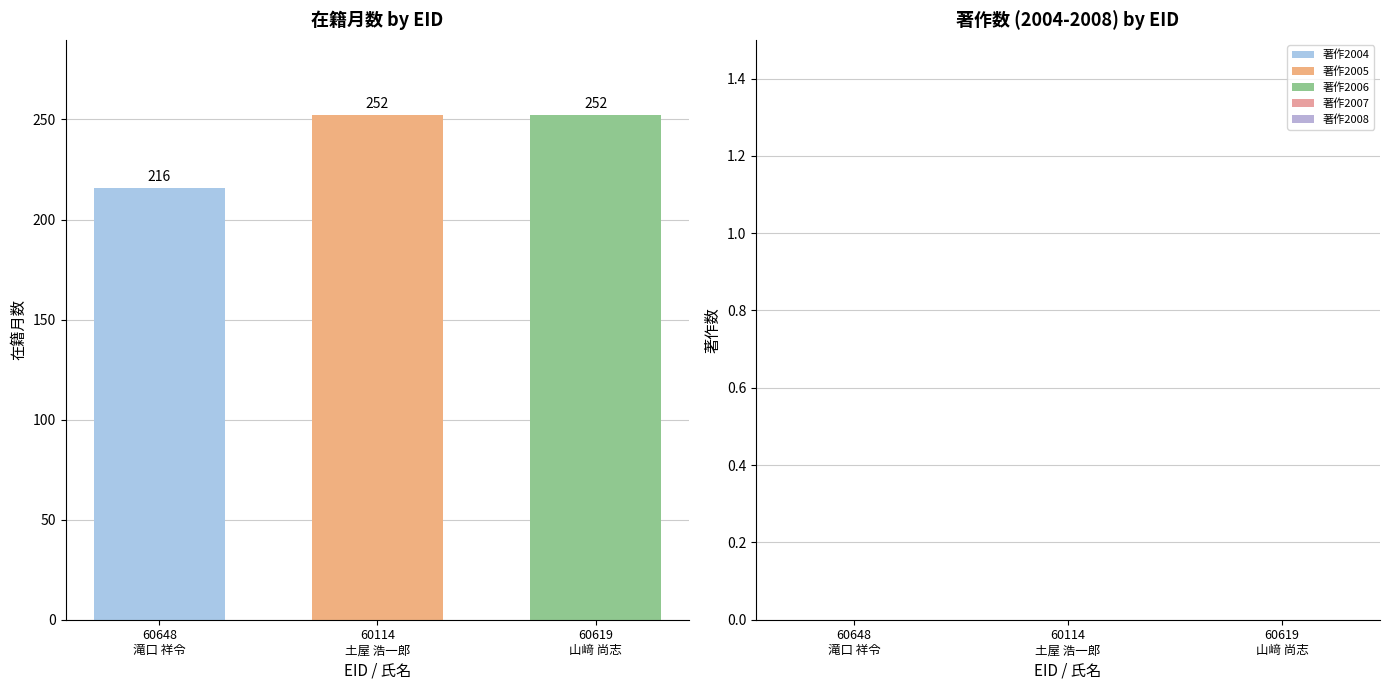

What is the difference between the maximum and minimum values?

36